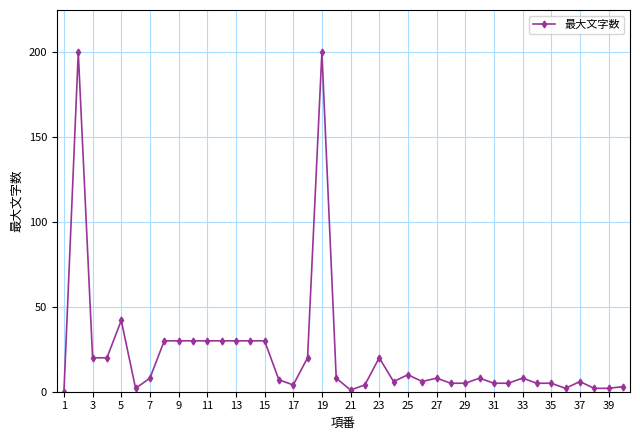

What is the difference between the second highest and second lowest values?

199